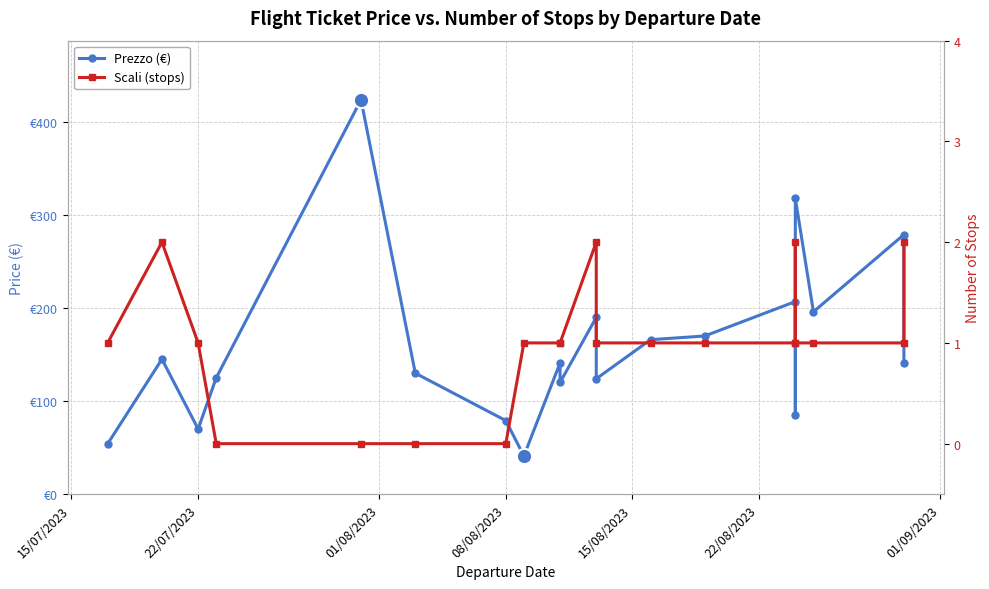

Is this an area chart (filled region under the line)?

No